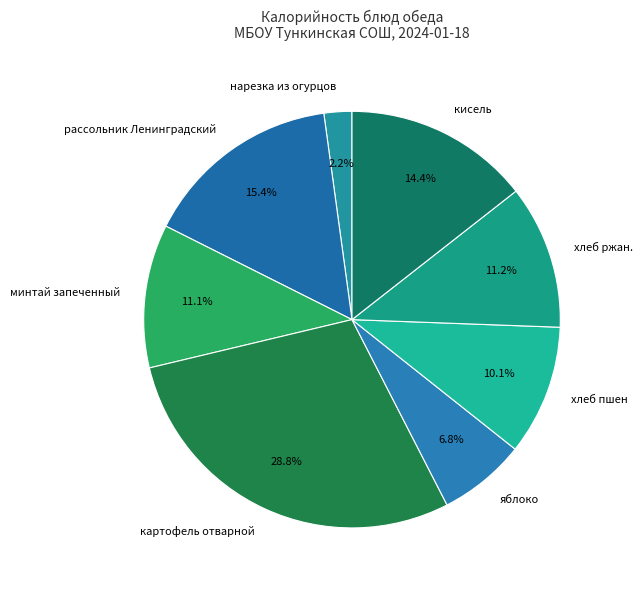

Between рассольник Ленинградский and яблоко, which is larger?

рассольник Ленинградский